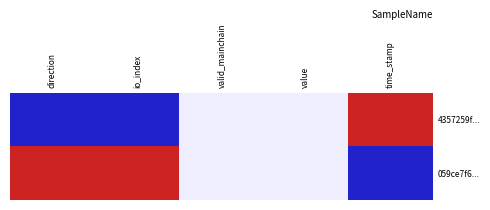

List the series in order of their overall mean, lowest first.

4357259f..., 059ce7f6...